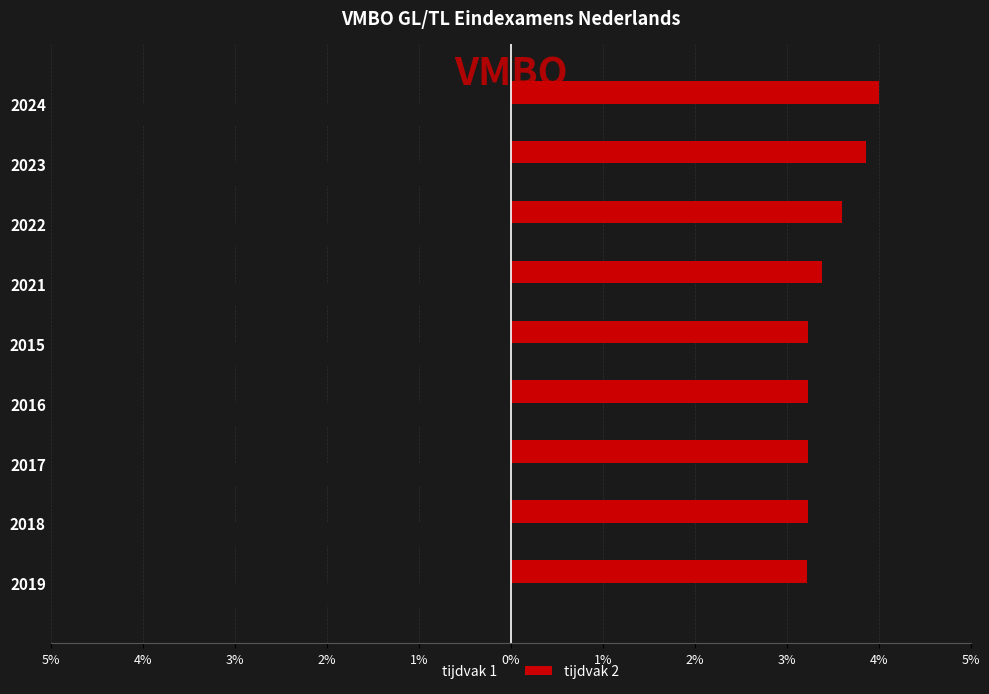

What are all the series names shown in the legend?

tijdvak 1, tijdvak 2